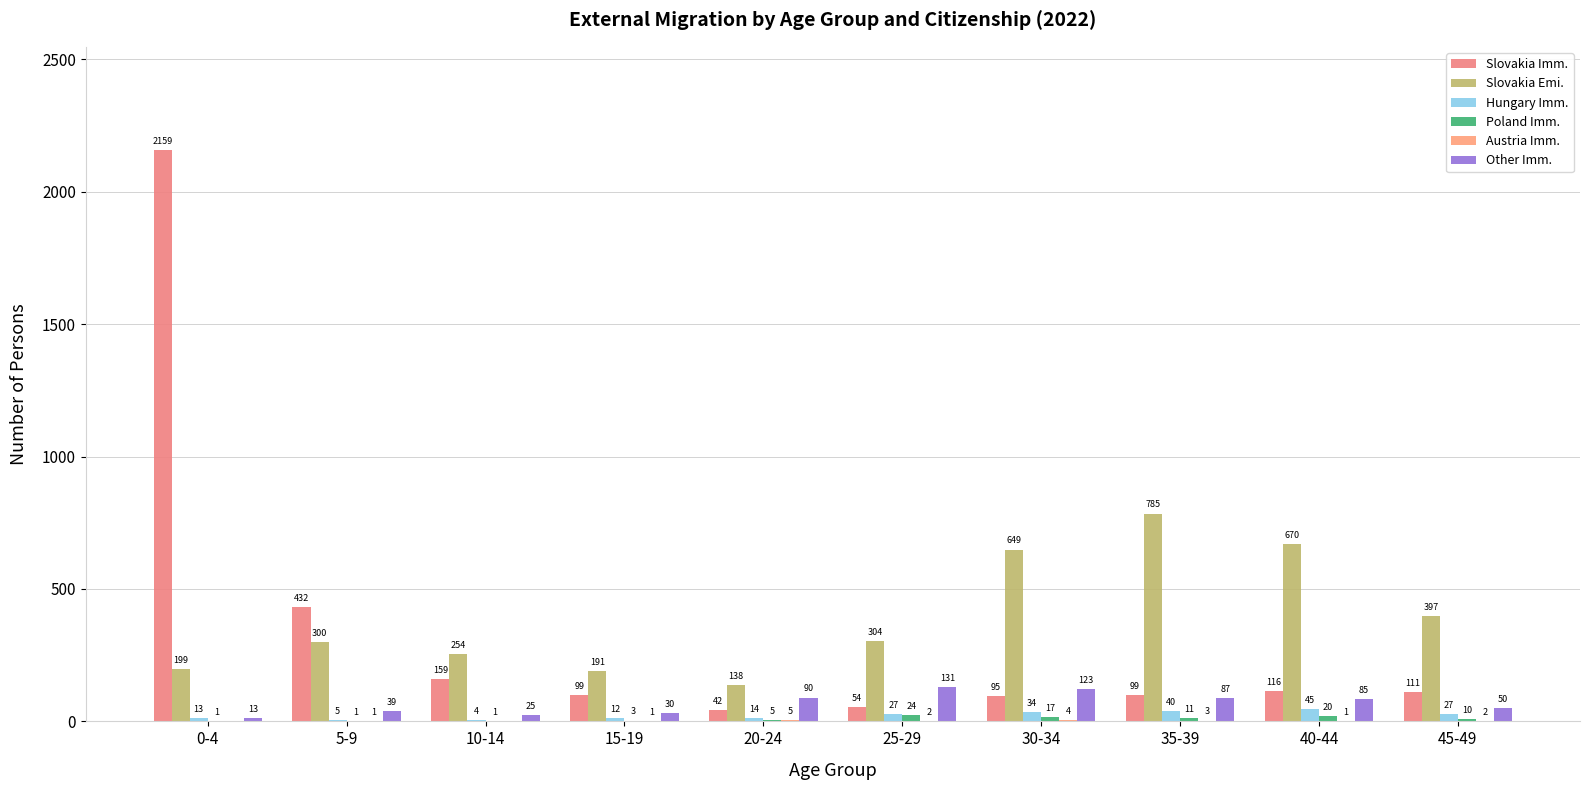

At which label does Other Imm. first exceed 85?

20-24